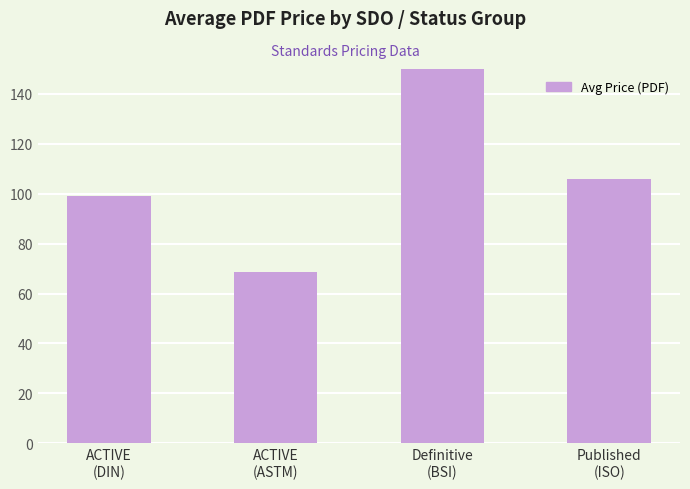

What is the label of the 2nd bar from the left?

ACTIVE
(ASTM)